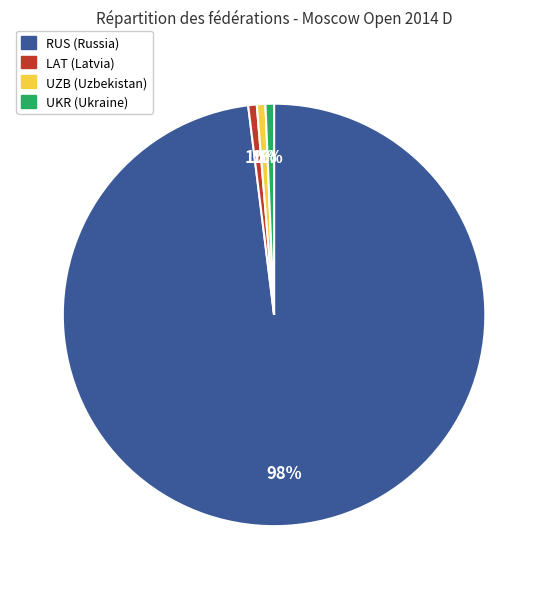

To the nearest percent, what is the average slice percentage?

25%